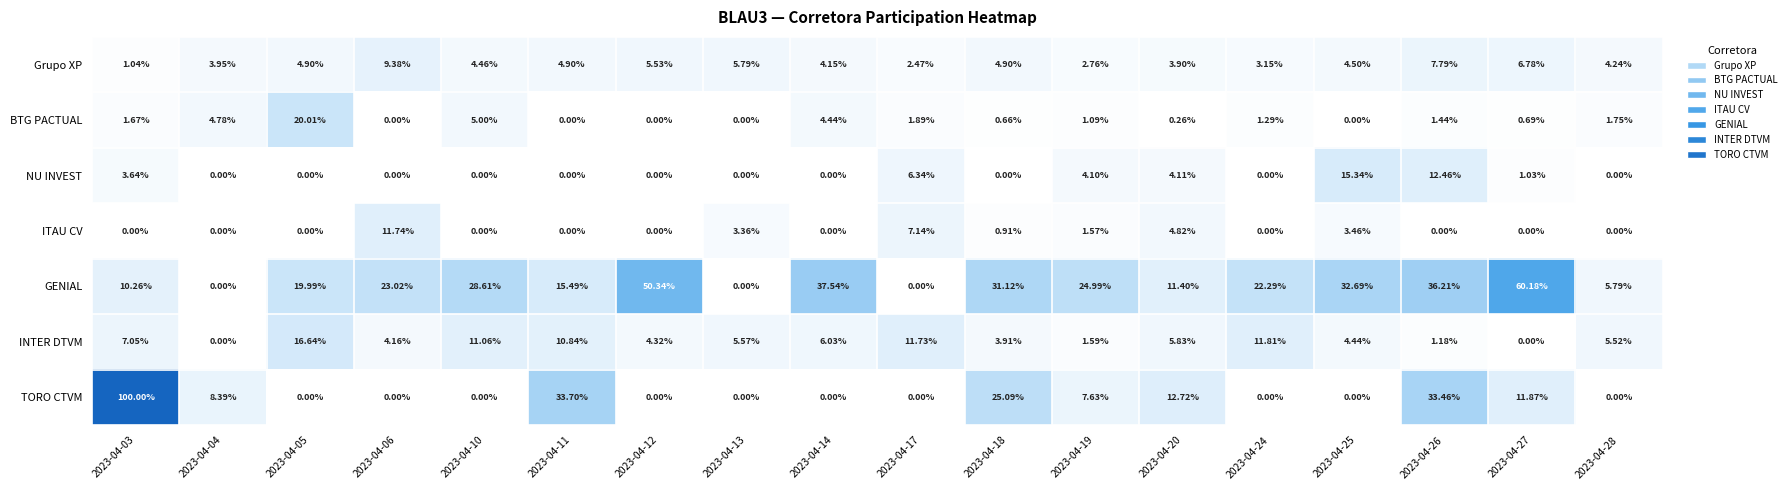

Is the value of Grupo XP at 2023-04-04 greater than the value of BTG PACTUAL at 2023-04-24?

Yes